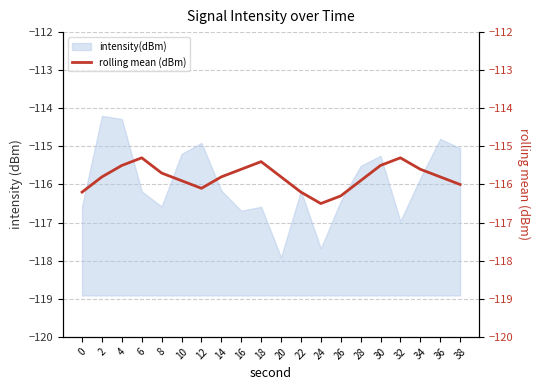

Does the chart display data point markers on the line(s)?

No